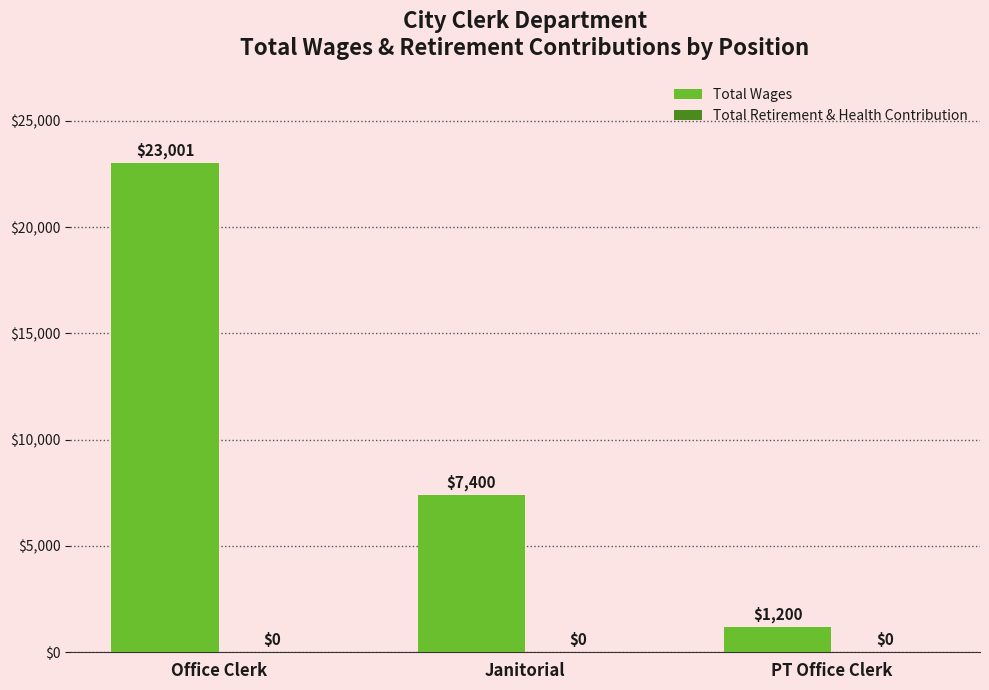

Reading left to right, transcribe all the data shown in this chart.

23001	7400	1200